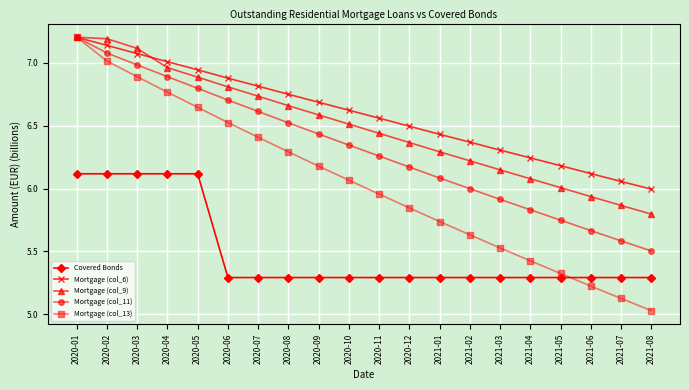

Count the number of categories in the chart.

20